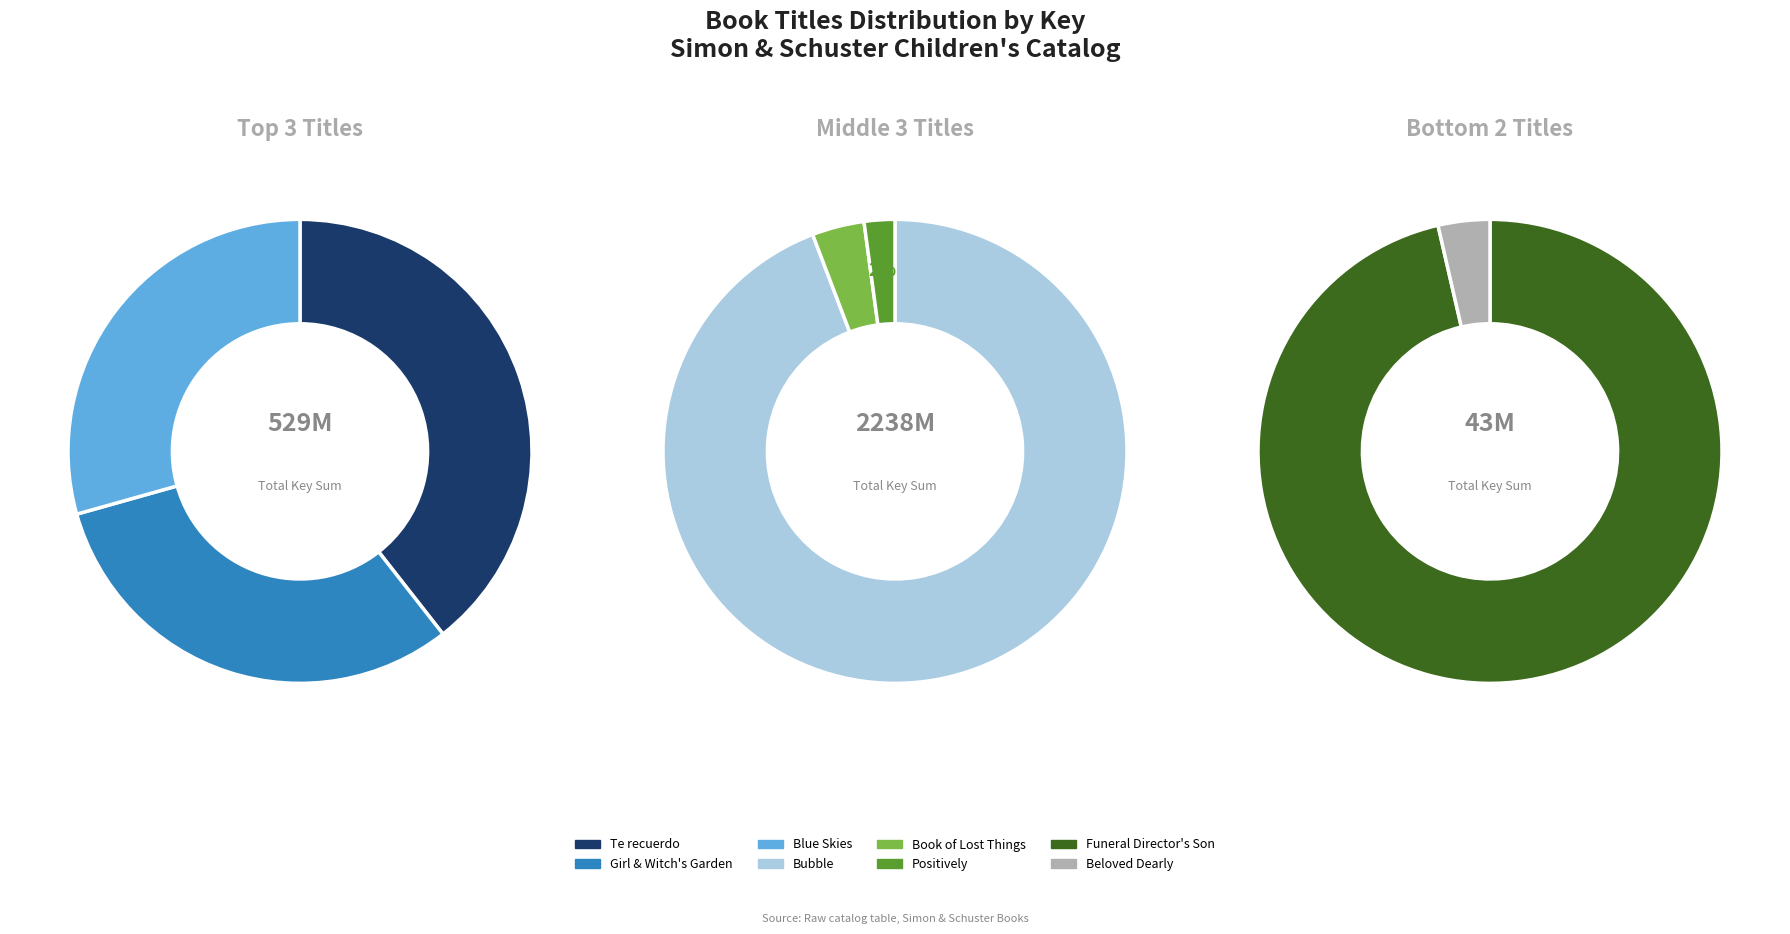

How many segments does this pie chart have?

8